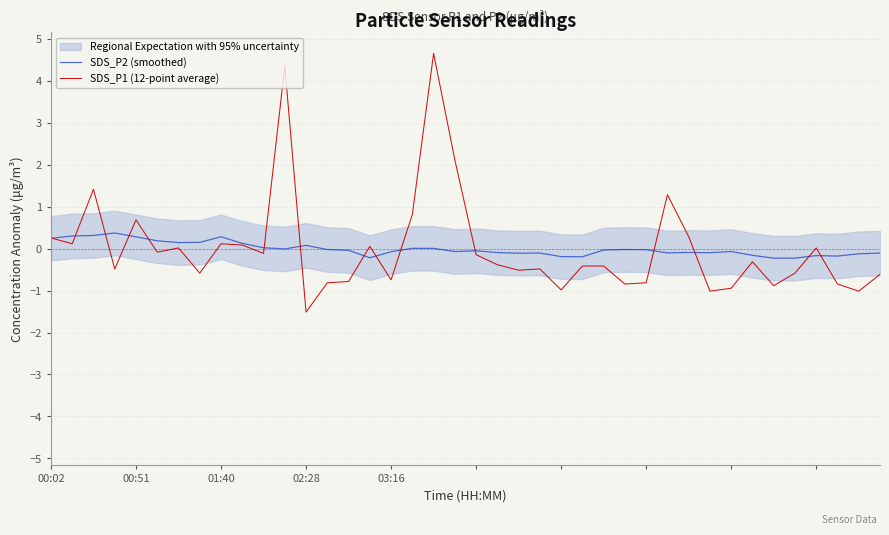

Which series ends up on top after the final intersection of SDS_P1 (12-point average) and SDS_P2 (smoothed)?

SDS_P2 (smoothed)